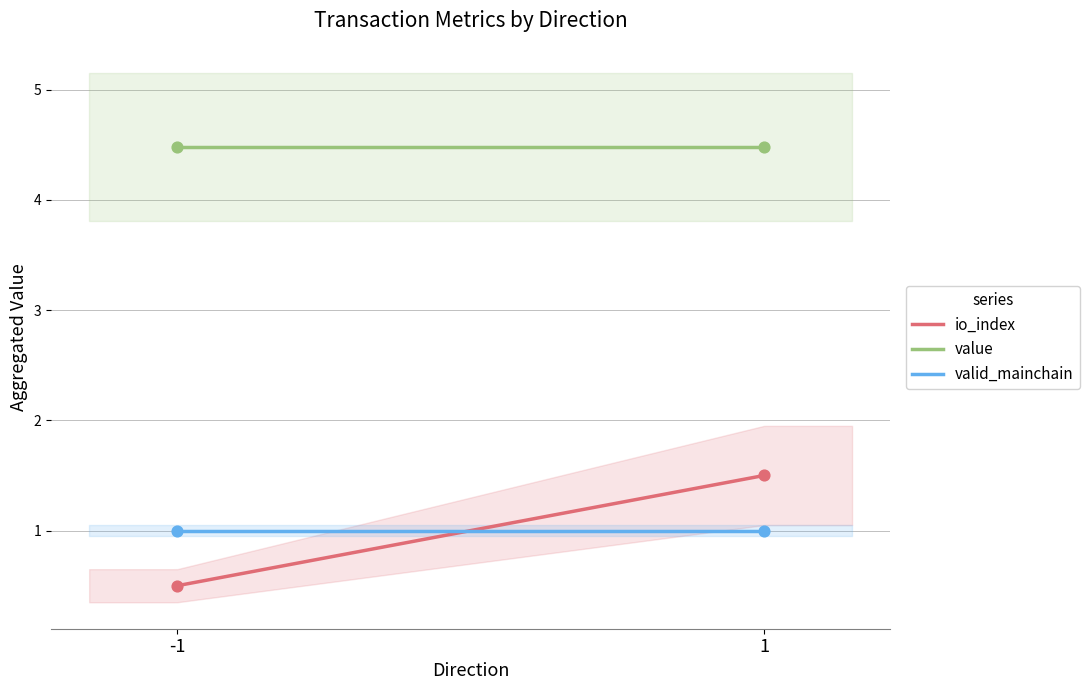

Which series reaches the maximum Y coordinate?

value